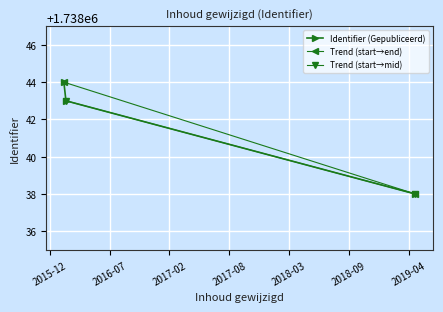

How many values are between 1738038 and 1738044?

3